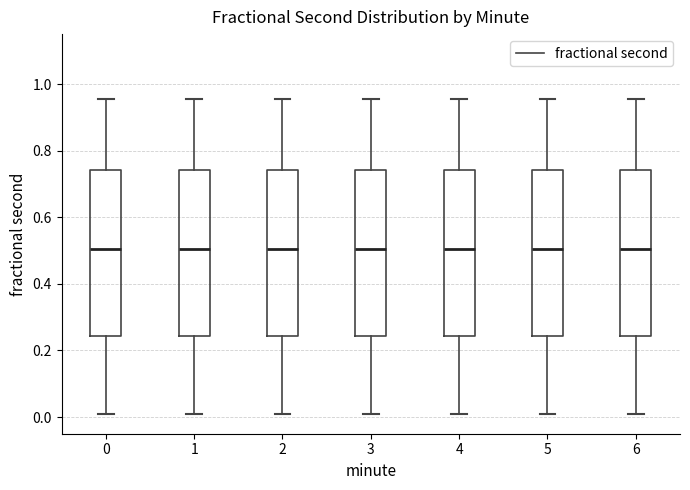

Where does the upper whisker of the box at x = 3 end on the y-axis? The values are not printed on the chart, so give them approximately, as read against the axis.

0.96